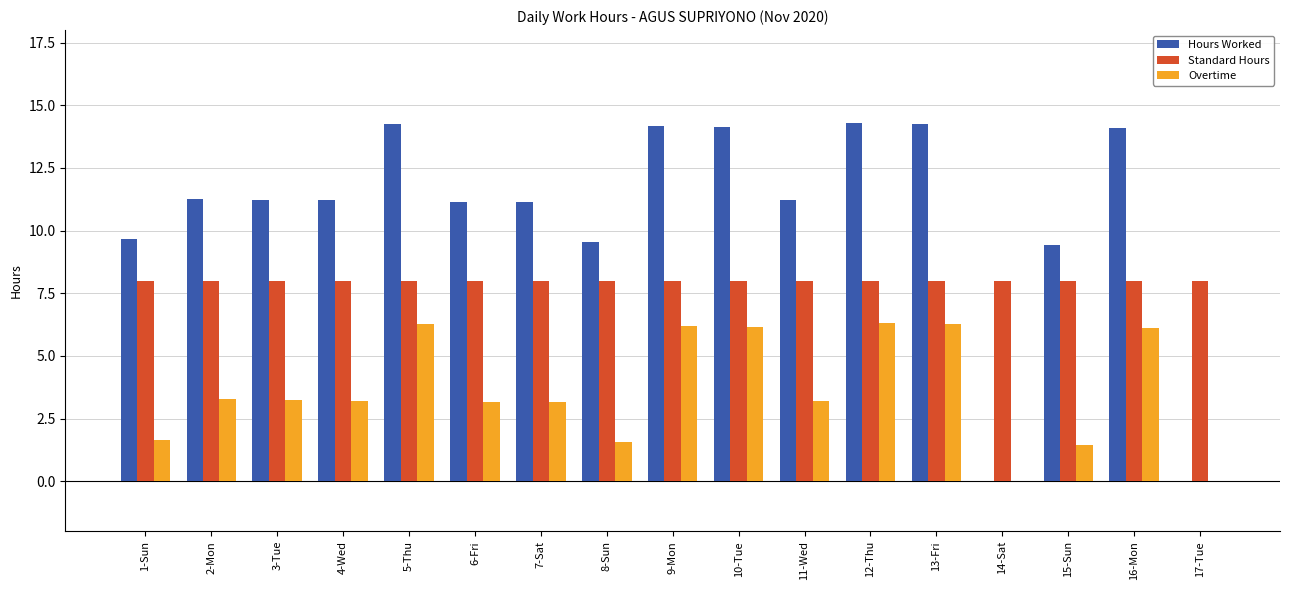

Which series changed the most between 2-Mon and 14-Sat?

Hours Worked